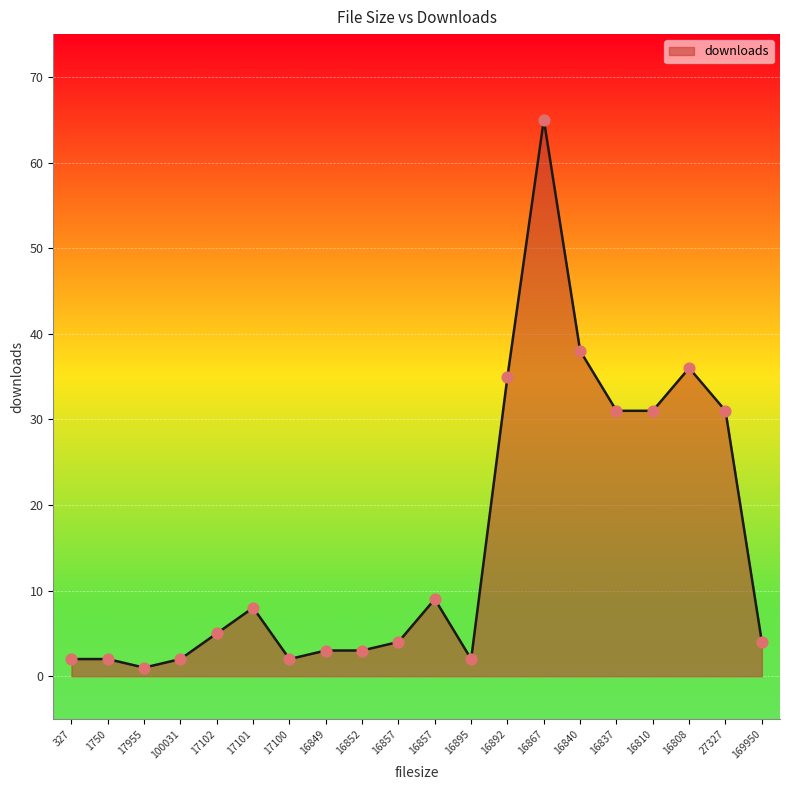

Between 17955 and 16840, which is larger?

16840